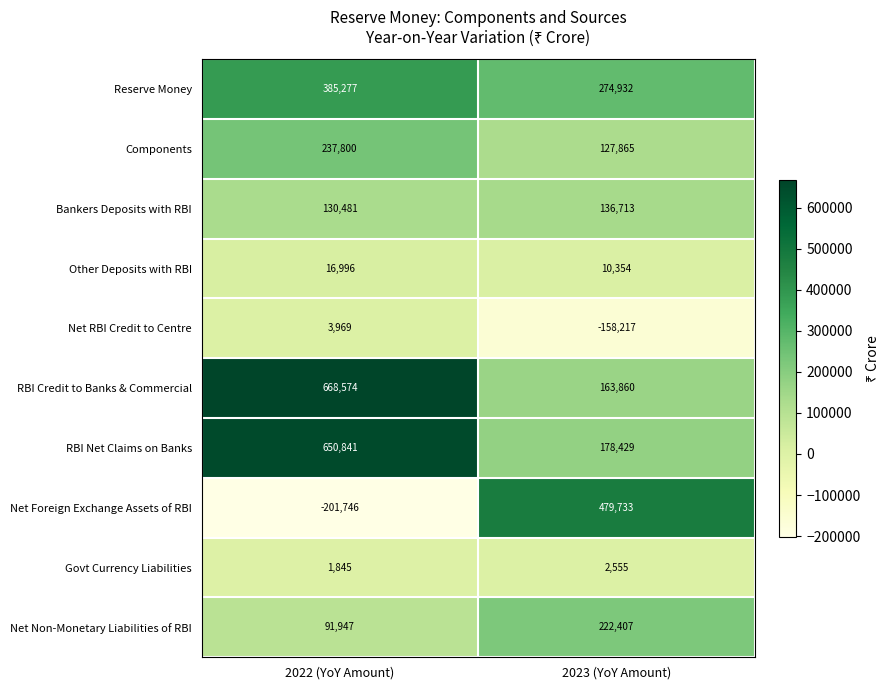

Which series has the widest spread of values?

Net Foreign Exchange Assets of RBI